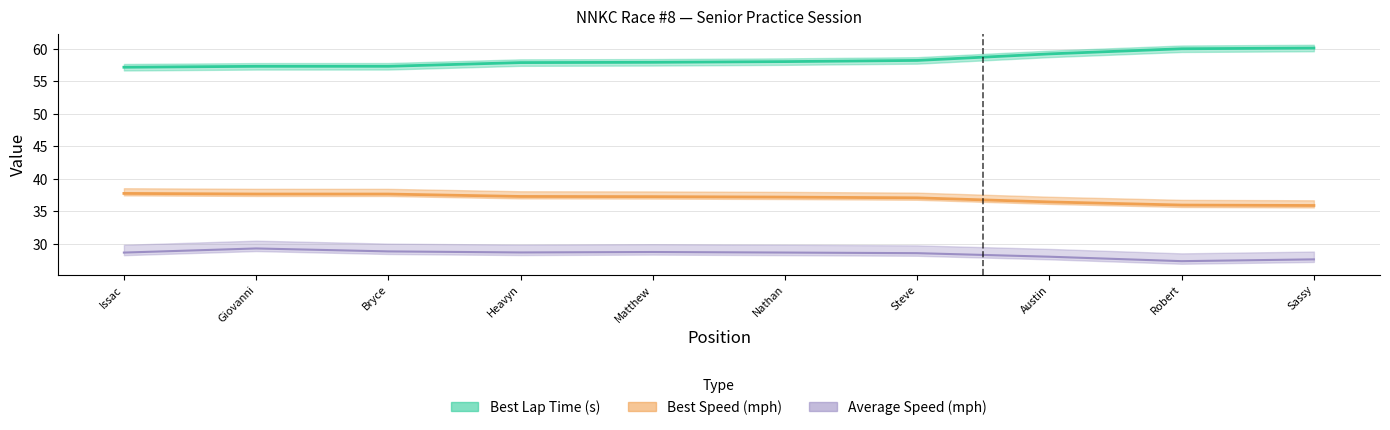

What is the total value across all series at Giovanni?

124.3